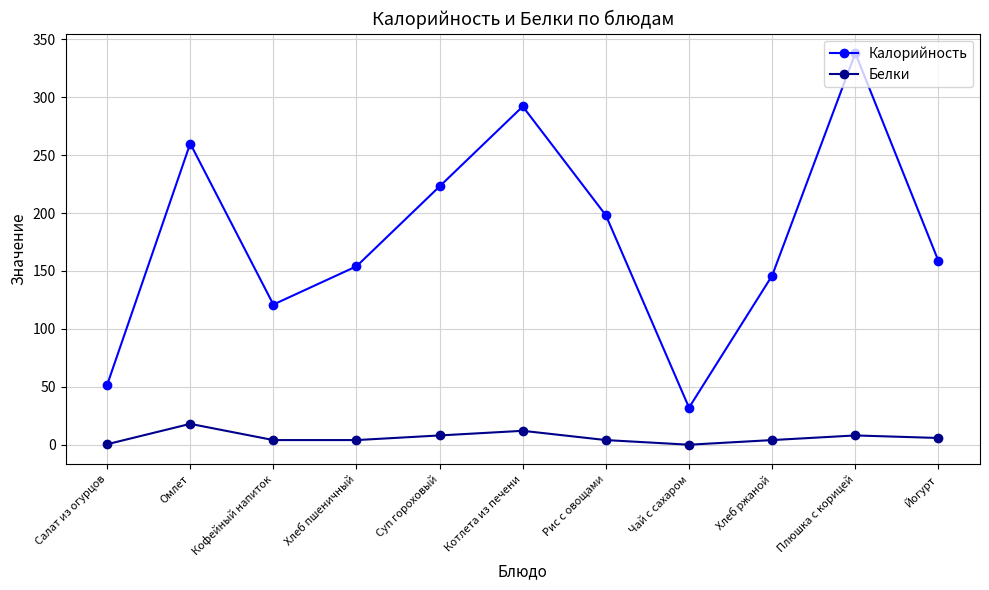

List the series in order of their peak value, highest first.

Калорийность, Белки